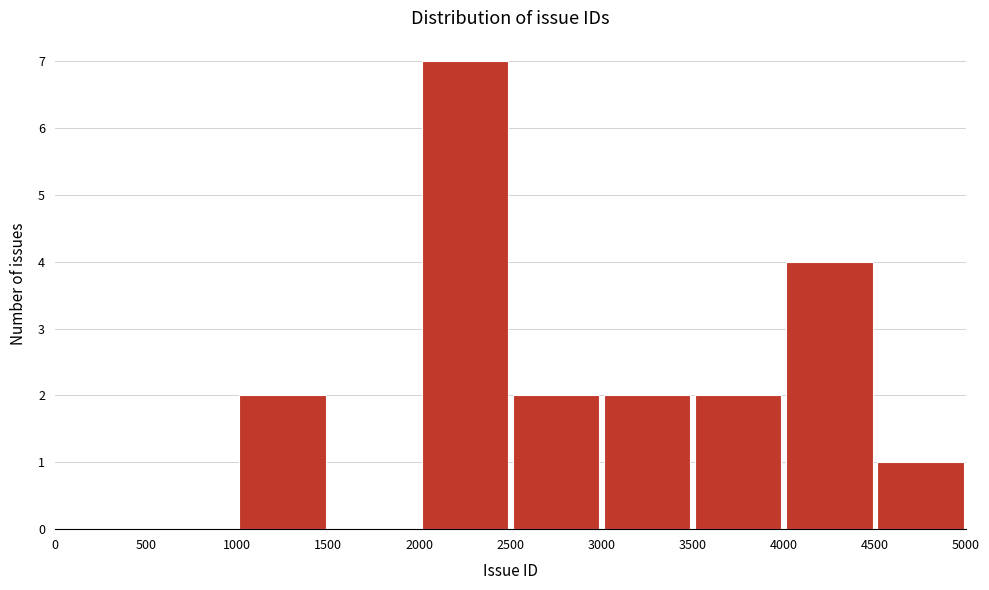

Reading left to right, transcribe this chart: for each bar, give the range it covers on the x-axis and its height. The values are not printed on the chart, so give them approximately, as read against the axis.

0 to 500: 0
500 to 1000: 0
1000 to 1500: 2
1500 to 2000: 0
2000 to 2500: 7
2500 to 3000: 2
3000 to 3500: 2
3500 to 4000: 2
4000 to 4500: 4
4500 to 5000: 1